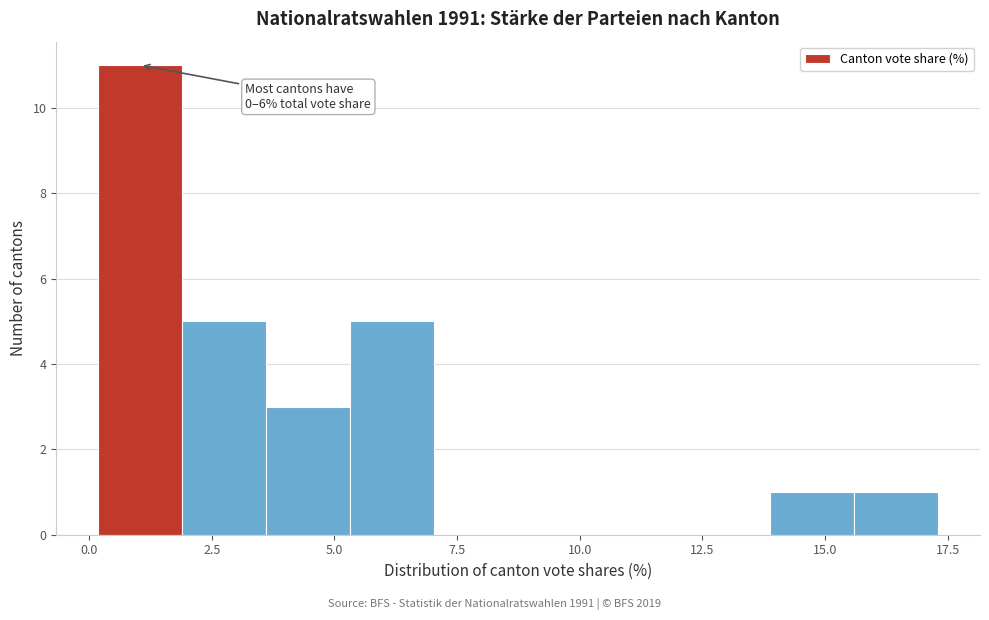

Around what value on the x-axis is the tallest bar? Give the approximate position of its centre, as read against the axis.

1.0